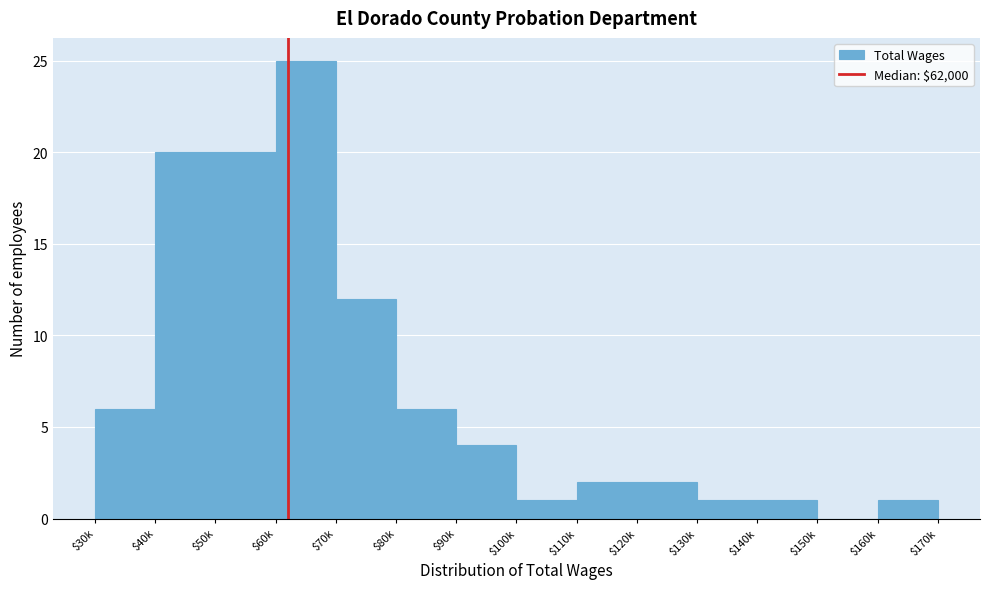

The chart shows a value of 0 at $160k. True or false?

False